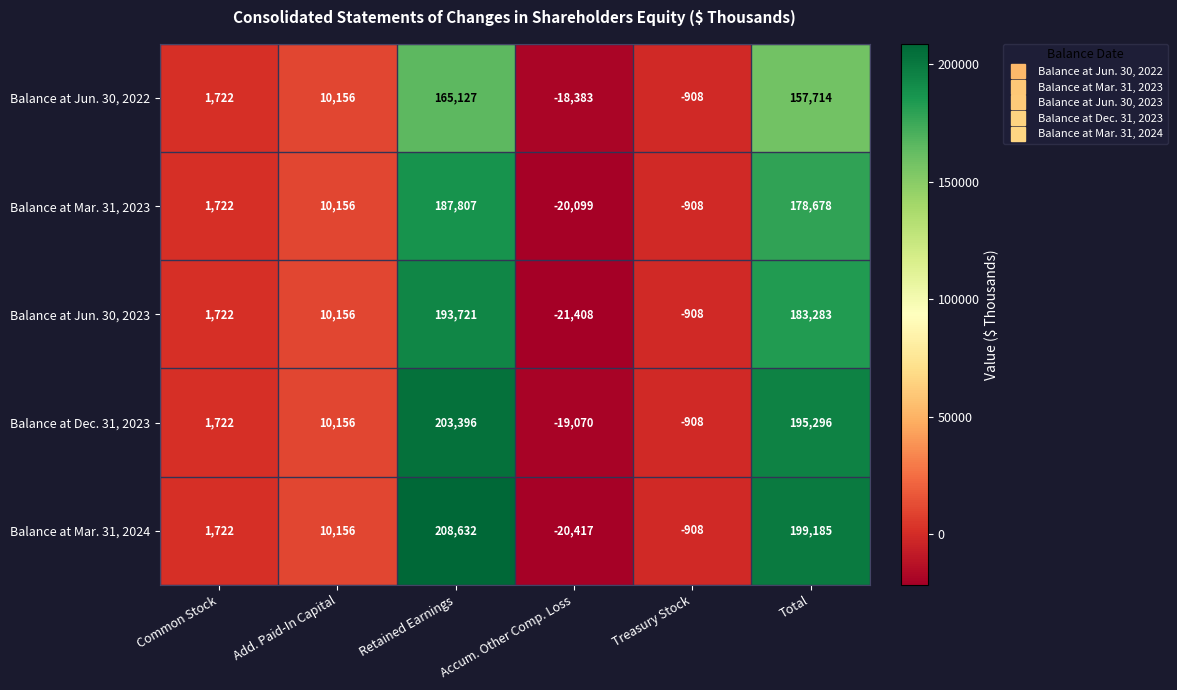

What is the minimum value shown in the chart?

-21408